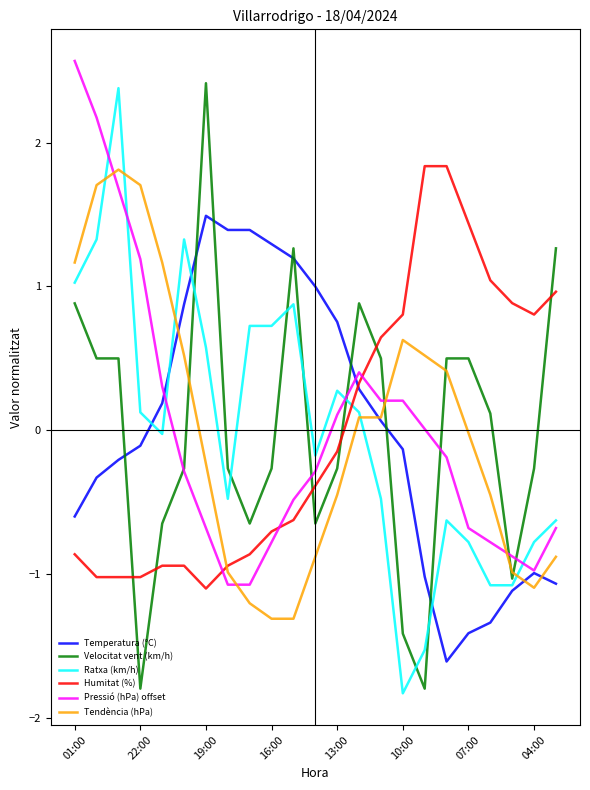

How many intersections are there between Pressió (hPa) offset and Tendència (hPa)?

4